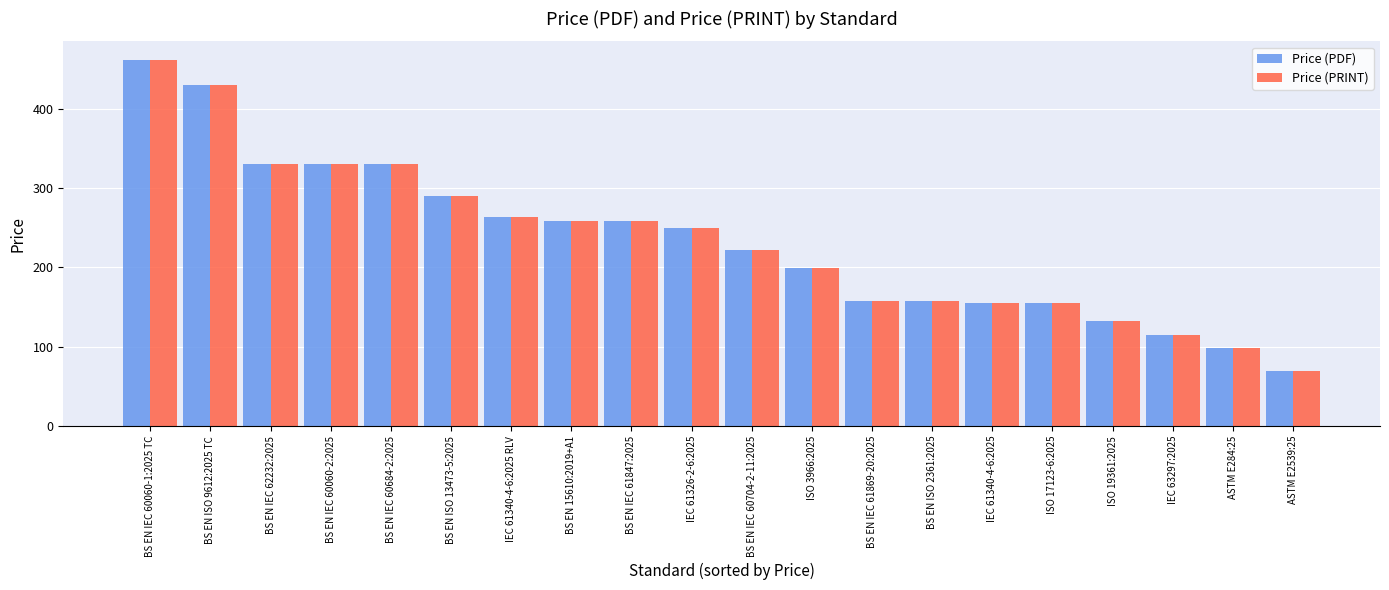

Reading left to right, transcribe all the data shown in this chart.

Price (PDF): 462	430	330	330	330	290	264	258	258	250	222	199	158	158	155	155	132	115	99	69
Price (PRINT): 462	430	330	330	330	290	264	258	258	250	222	199	158	158	155	155	132	115	99	69